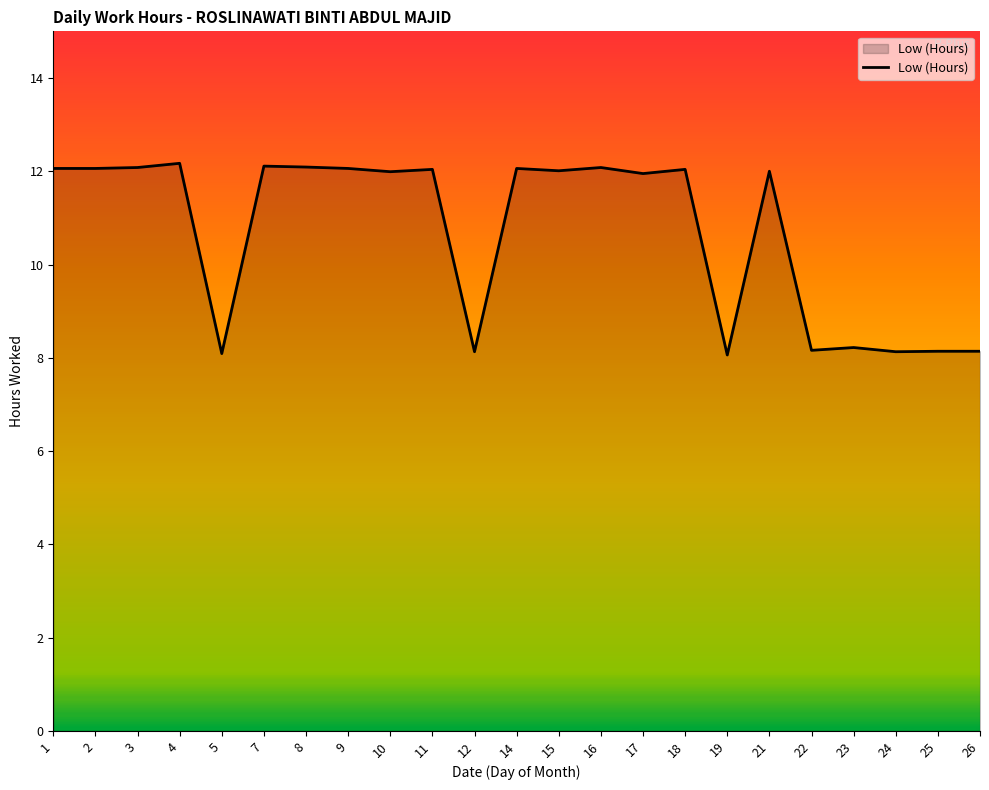

What is the ratio of the value at 17 to the value at 24?

1.5